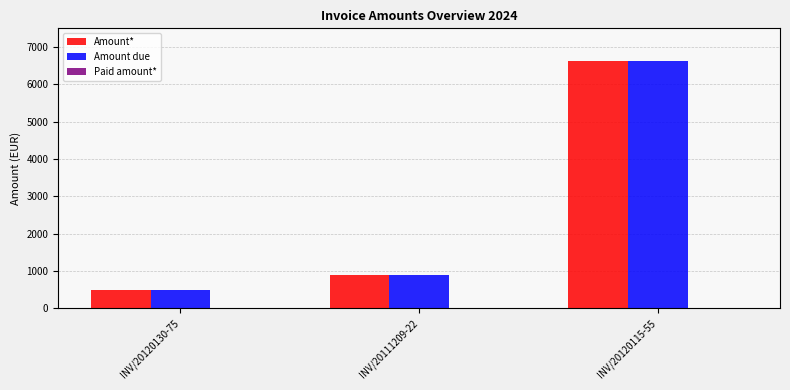

How many bars are there in total?

6